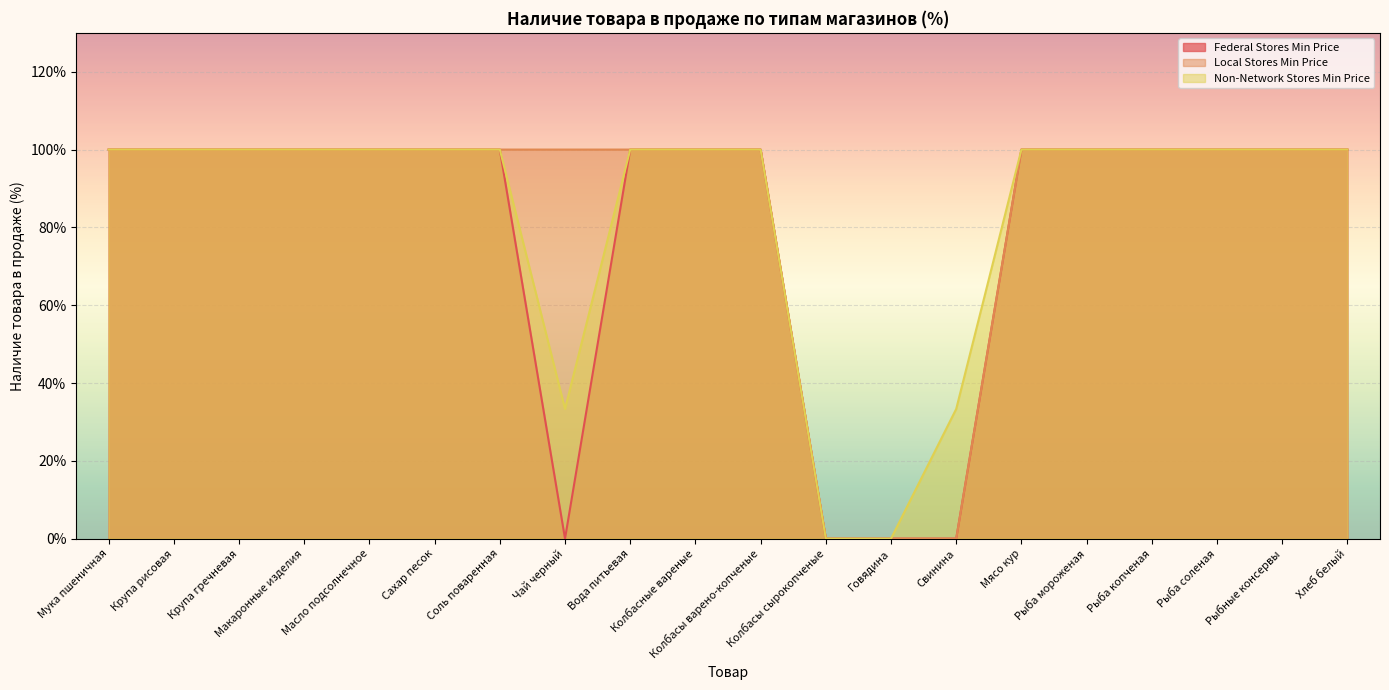

How many lines are shown in the chart?

3